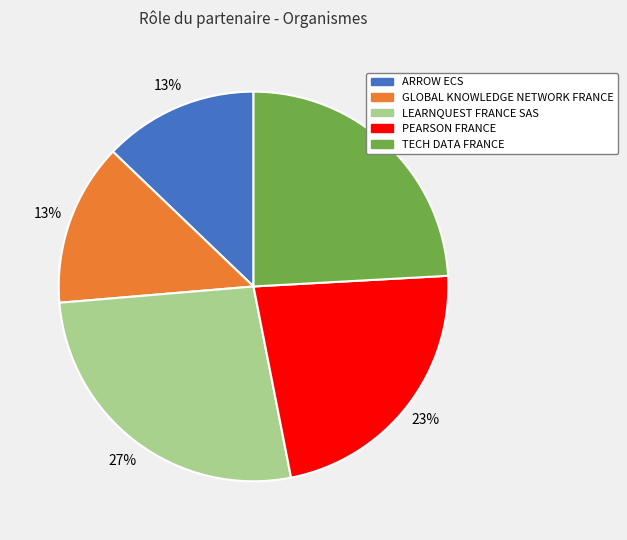

The GLOBAL KNOWLEDGE NETWORK FRANCE slice represents 13% of the pie. True or false?

True